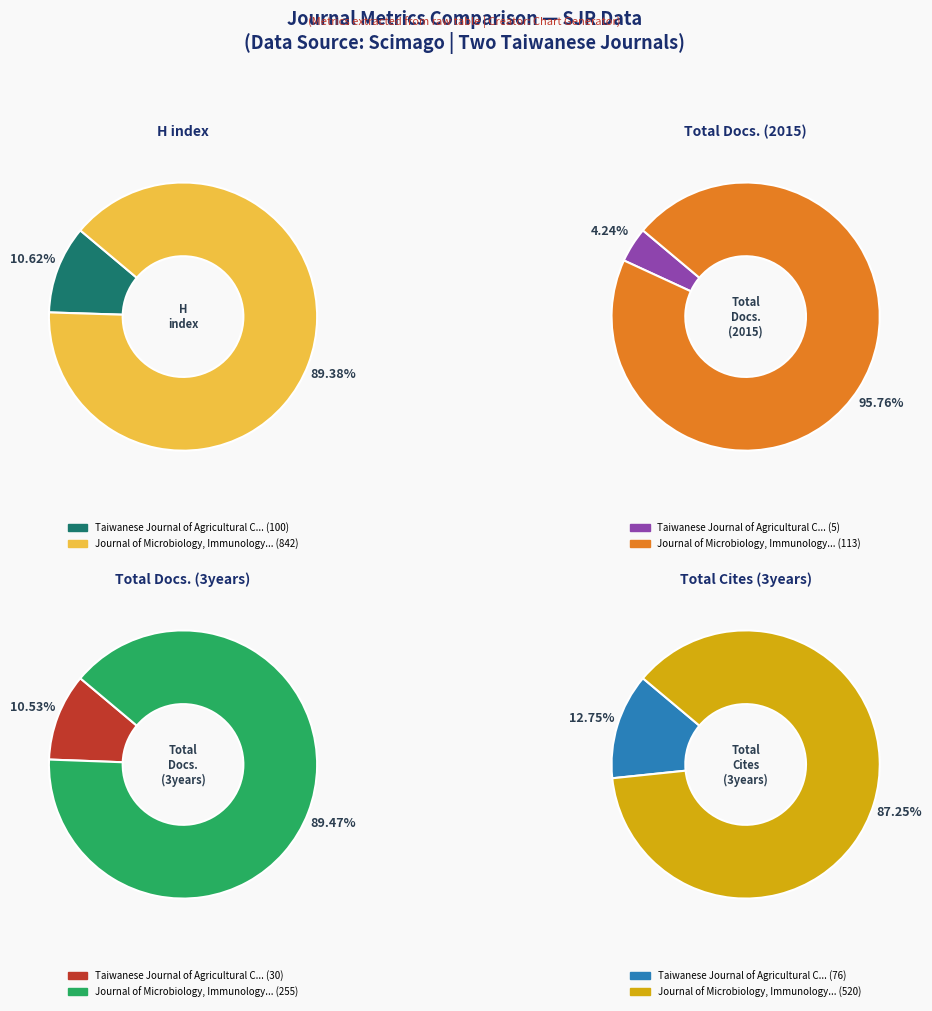

Rank the series by their maximum value, from lowest to highest.

Total Docs. (2015), Total Docs. (3years), Total Cites (3years), H index